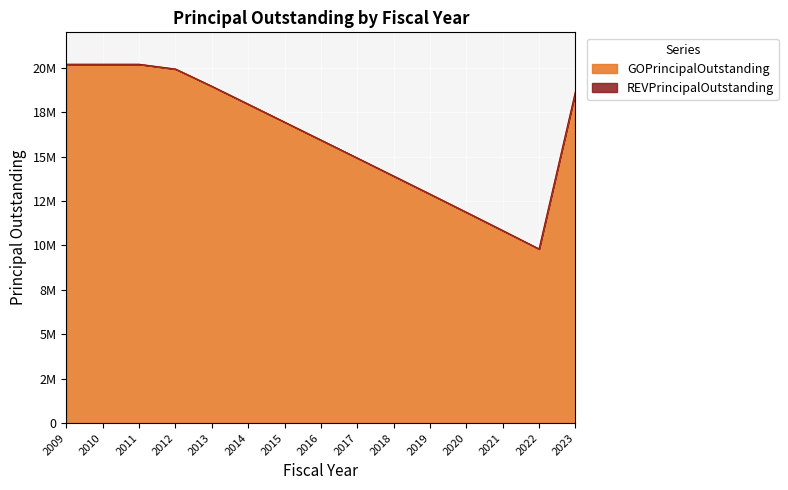

Rank the categories by value from lowest to highest.

2022, 2021, 2020, 2019, 2018, 2017, 2016, 2015, 2014, 2023, 2013, 2012, 2009, 2010, 2011